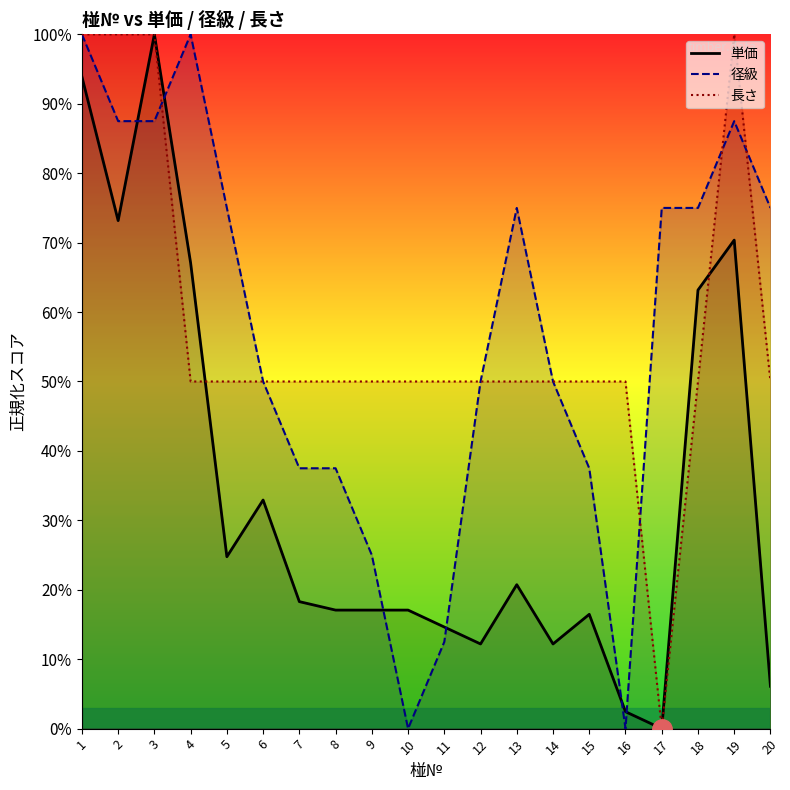

Which series has the largest range (max minus min)?

単価